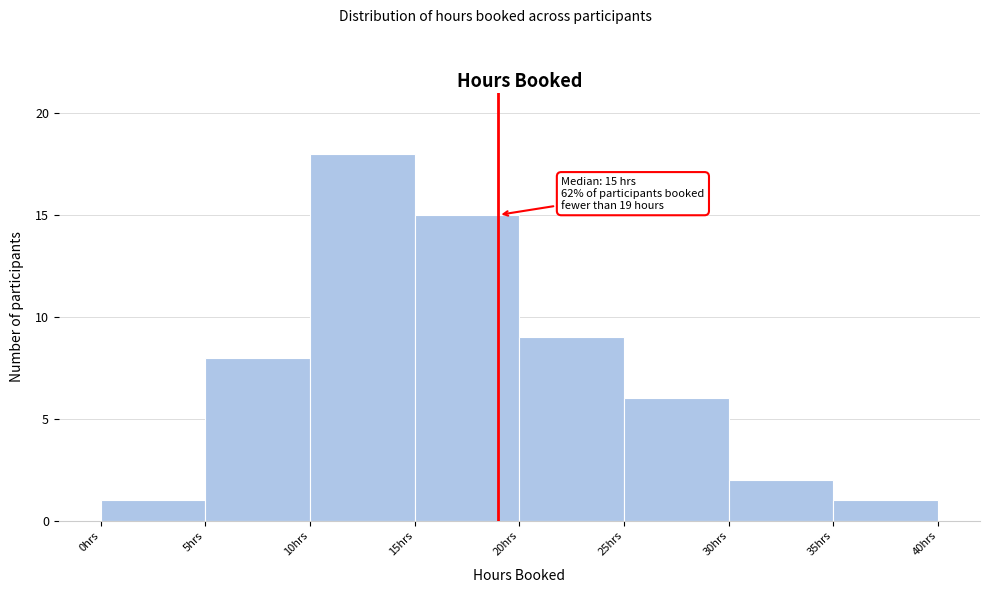

Which range on the x-axis has the tallest bar?

10 to 15